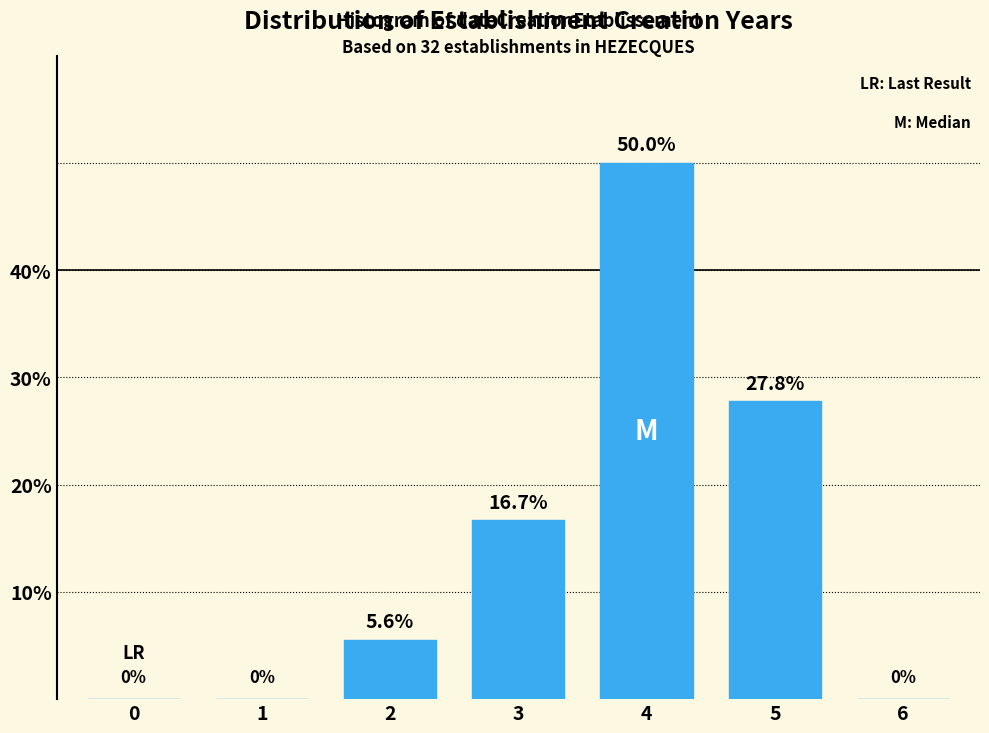

Reading left to right, what are all the values shown in this chart?

0=0.0	1=0.0	2=5.6	3=16.7	4=50.0	5=27.8	6=0.0